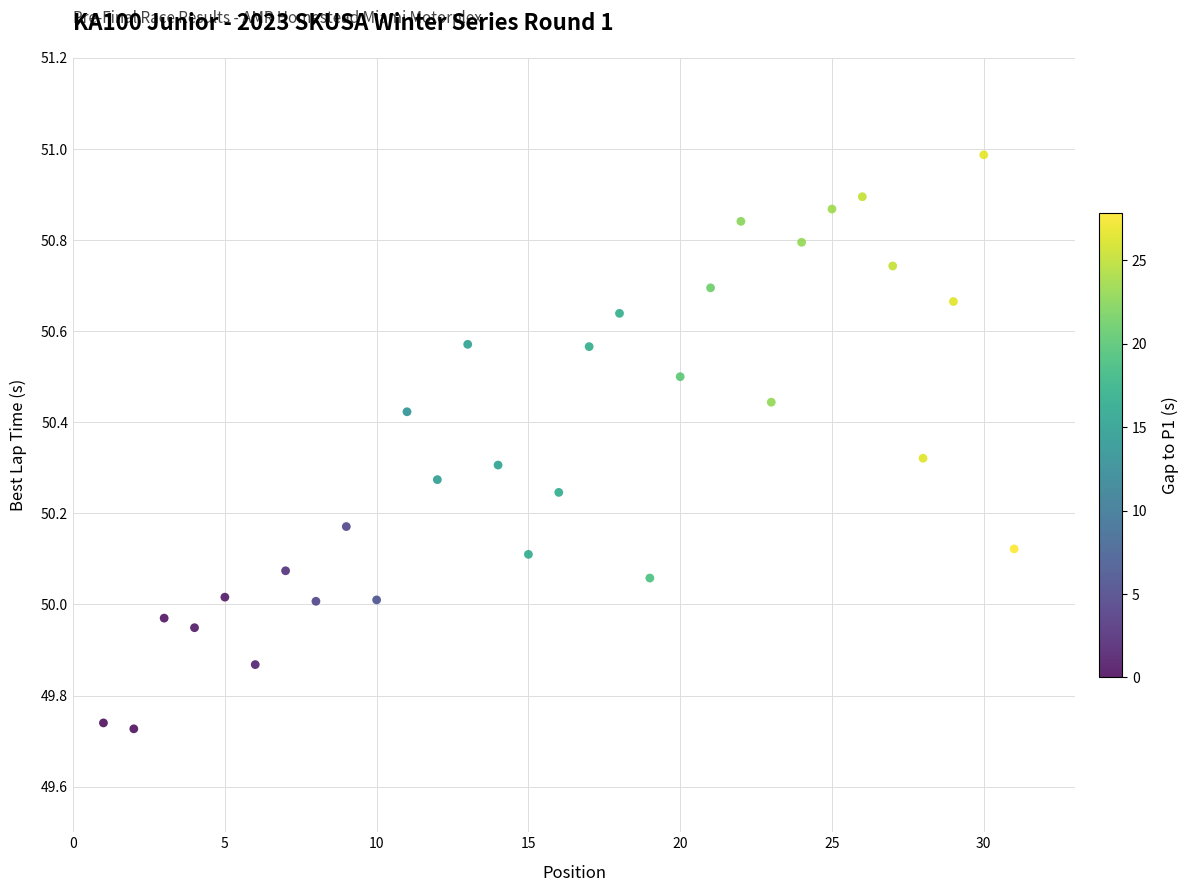

What is the range of X values (max minus min)?

30.0